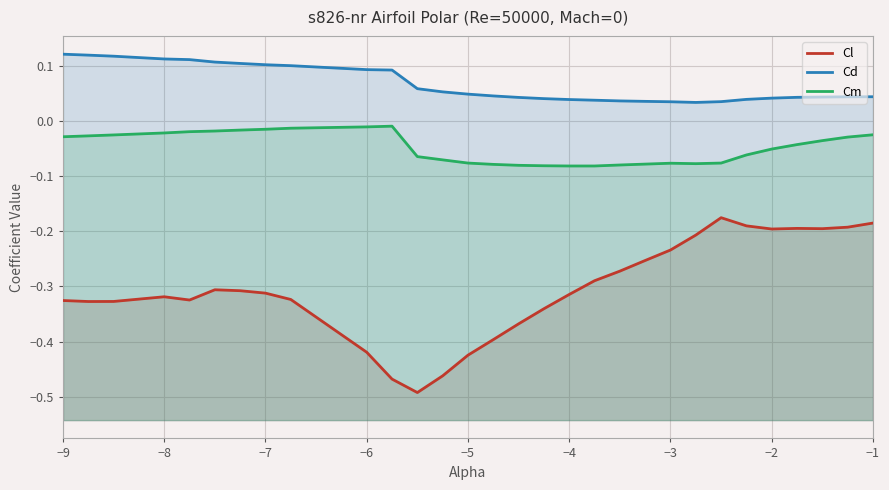

What is the difference between the maximum and minimum values in the Cm series?

0.1